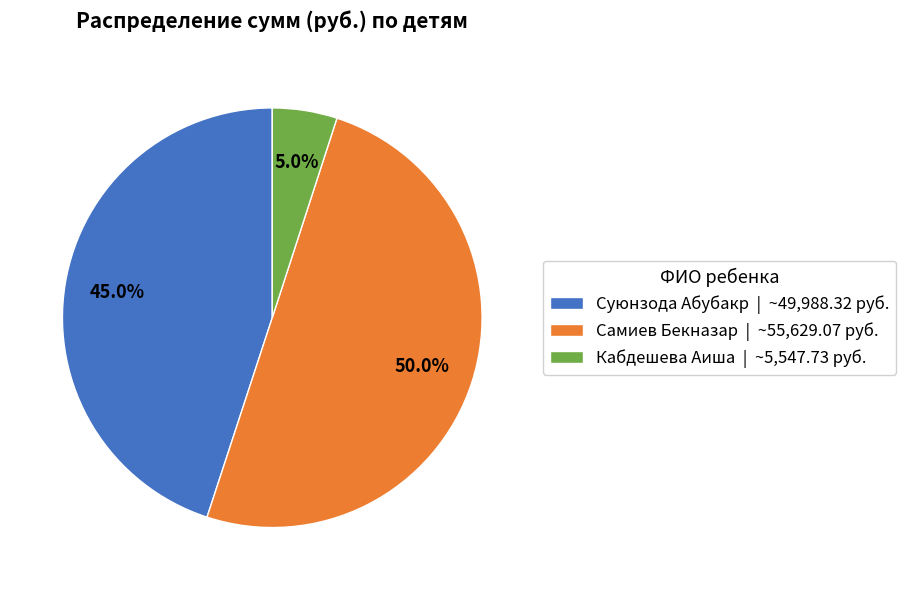

What is the ratio of the value at Суюнзода Абубакр | ~49,988.32 руб. to the value at Кабдешева Аиша | ~5,547.73 руб.?

9.0